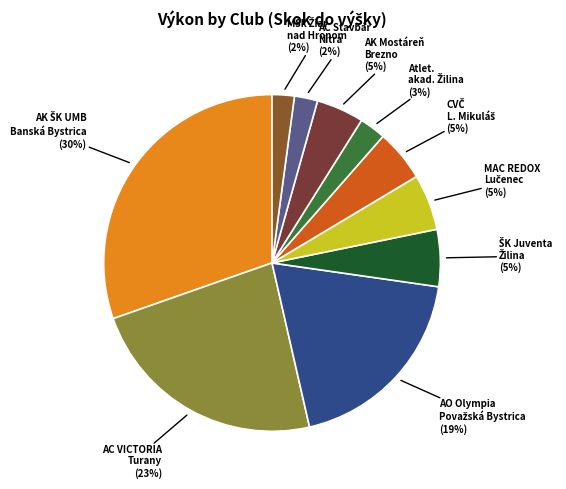

Is AC Stavbár Nitra the majority of the pie?

No